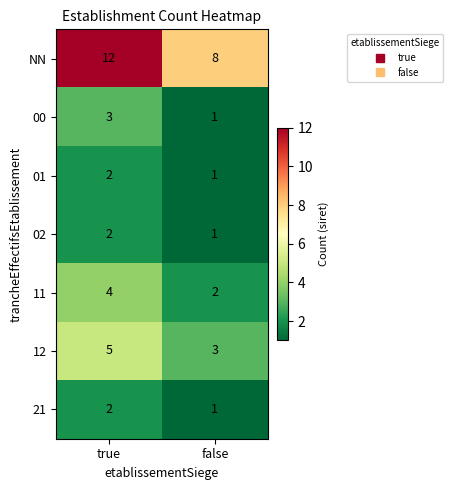

The value of NN at false is 4. True or false?

False